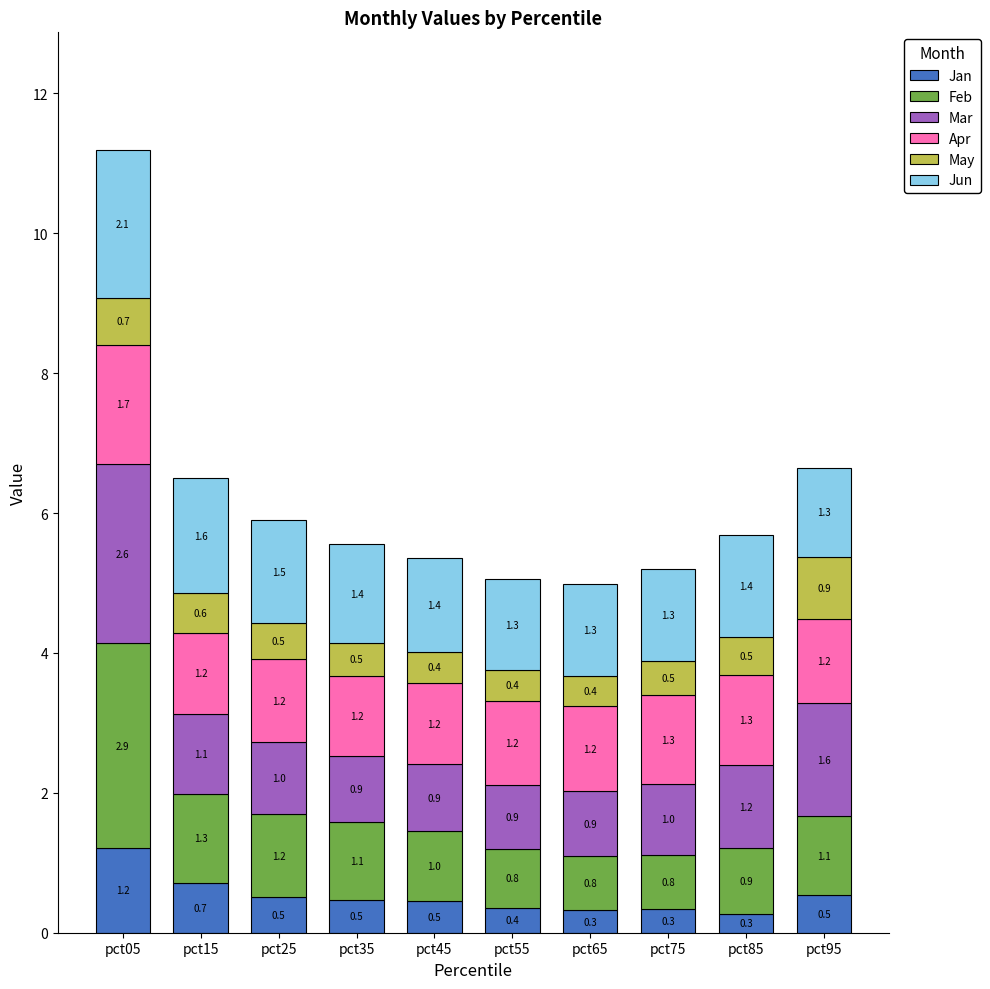

What is the difference between the second highest and second lowest values in the Jan series?

0.4